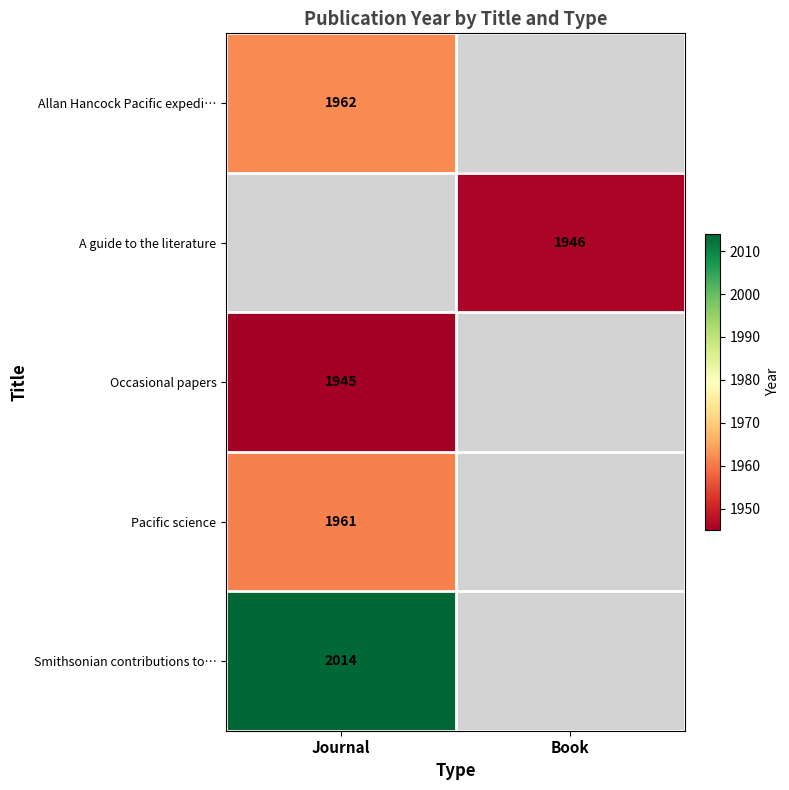

True or false: A guide to the literature has a value of 1946 at Book.

True